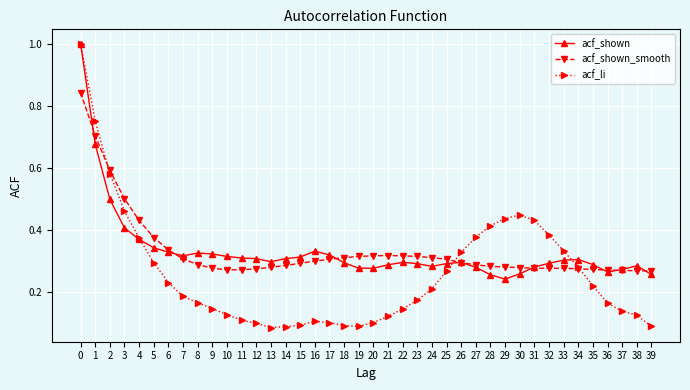

Which series has the widest spread of values?

acf_li